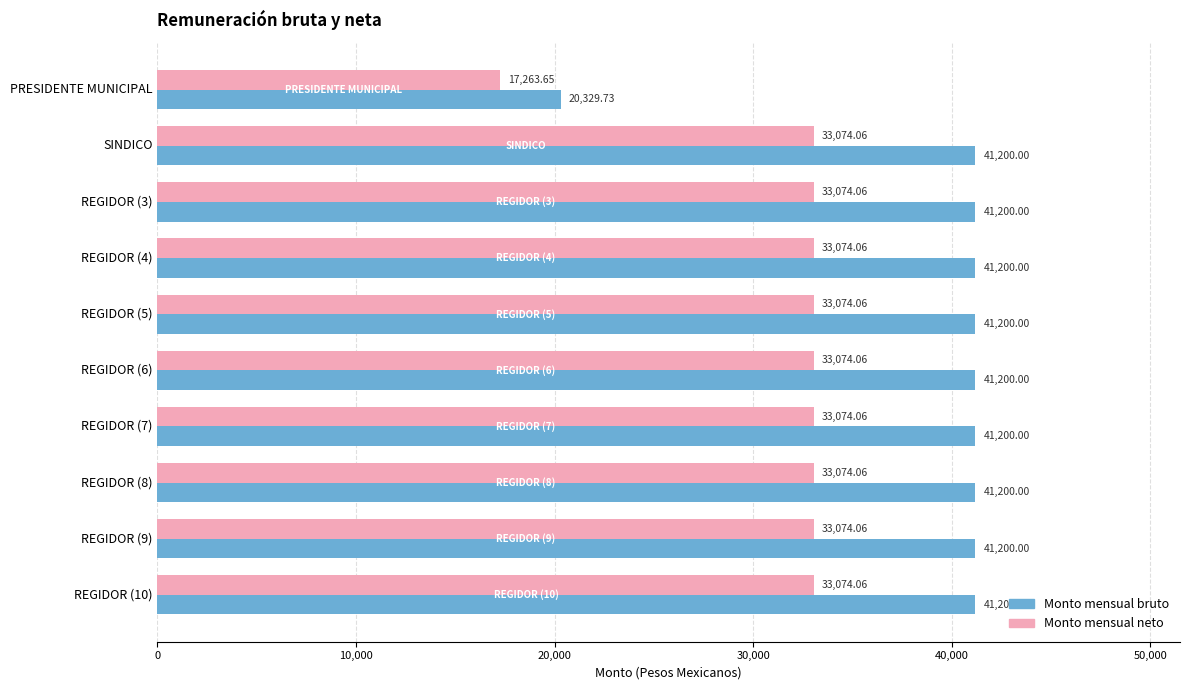

Where is Monto mensual bruto nearest to the value 30764?

PRESIDENTE MUNICIPAL